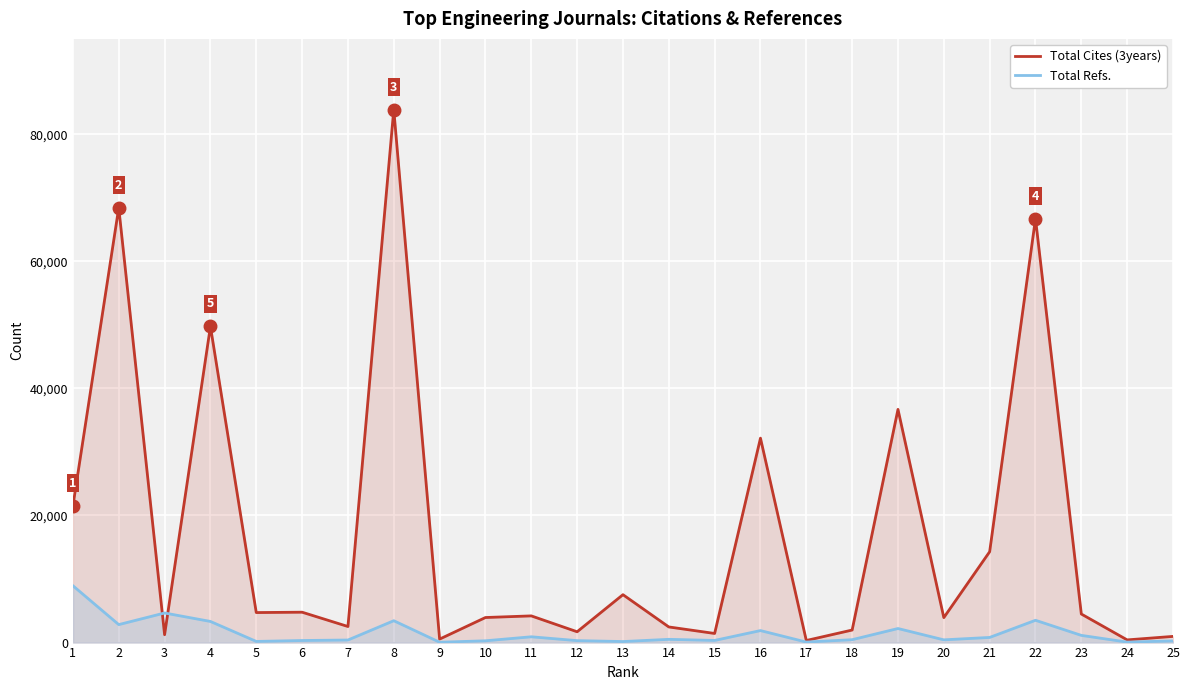

How many lines are shown in the chart?

2